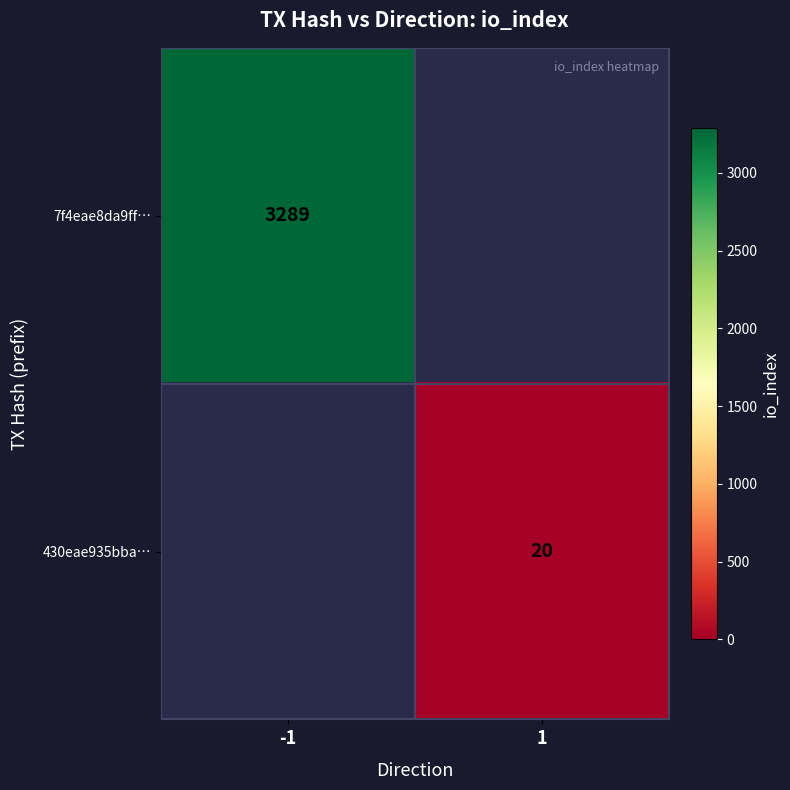

Is it true that 430eae935bba… equals 36 at 1?

False